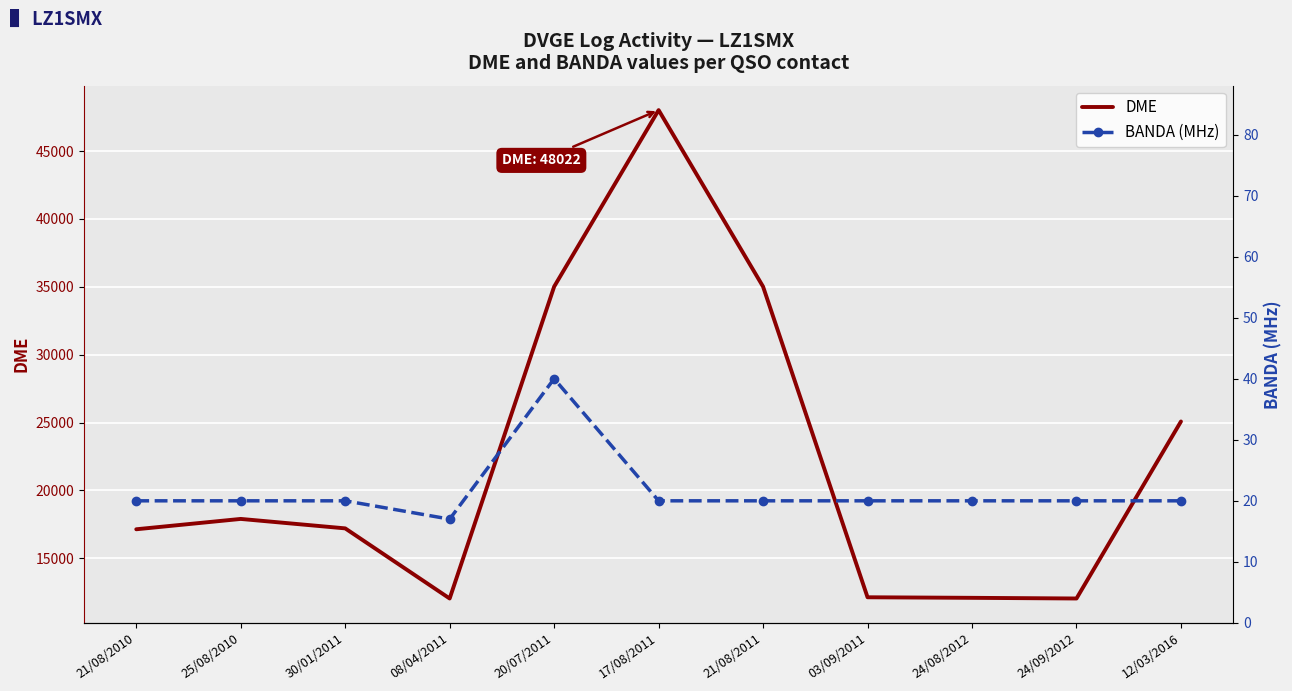

Reading left to right, list all the values displayed in this chart.

DME: 21/08/2010=17140	25/08/2010=17902	30/01/2011=17206	08/04/2011=12040	20/07/2011=35015	17/08/2011=48022	21/08/2011=35014	03/09/2011=12130	24/08/2012=12089	24/09/2012=12040	12/03/2016=25081
BANDA (MHz): 21/08/2010=20	25/08/2010=20	30/01/2011=20	08/04/2011=17	20/07/2011=40	17/08/2011=20	21/08/2011=20	03/09/2011=20	24/08/2012=20	24/09/2012=20	12/03/2016=20